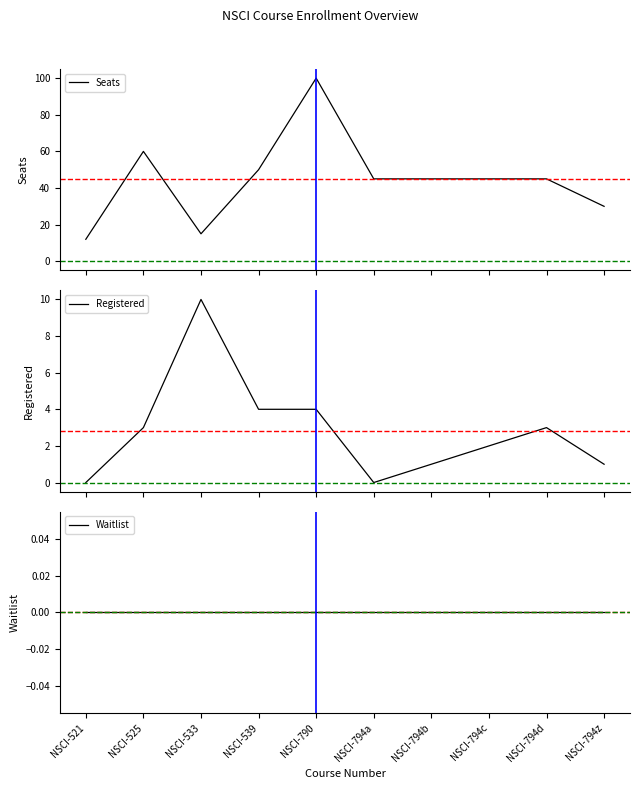

Which series changed the most between NSCI-539 and NSCI-794a?

Seats